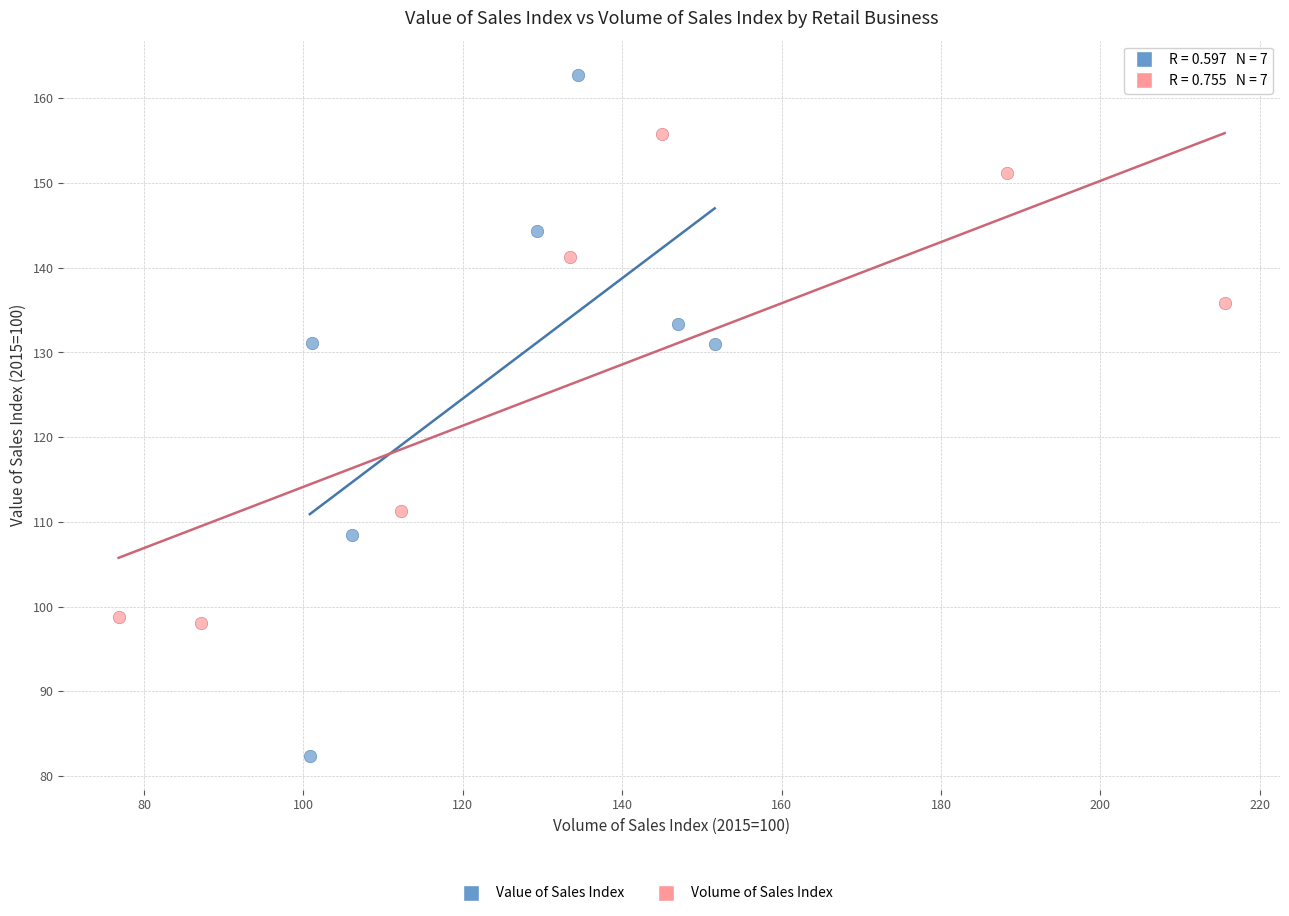

Which series reaches the maximum Y coordinate?

Value of Sales Index